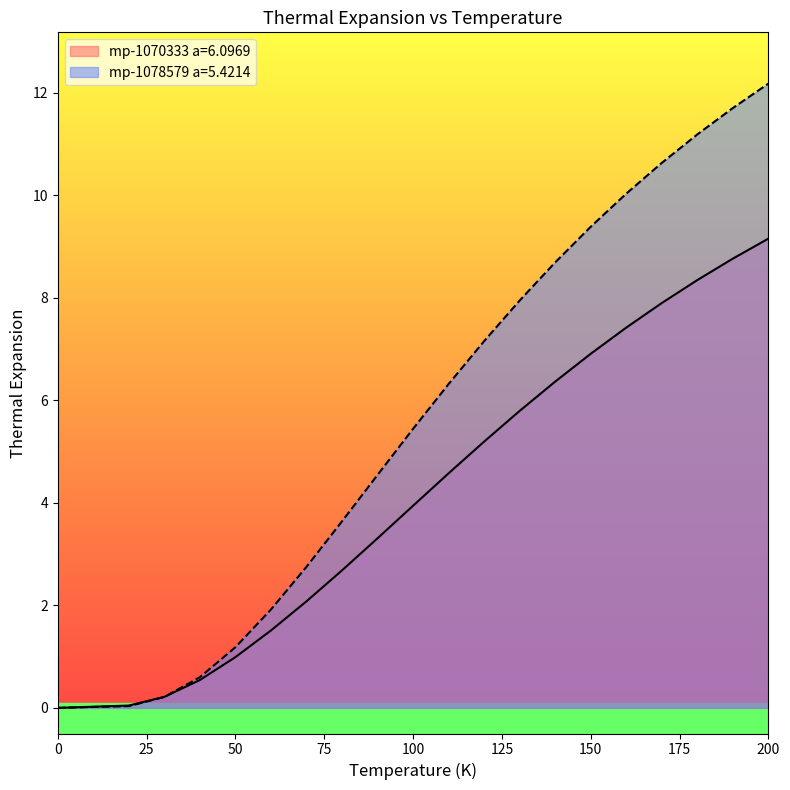

What is the difference between the mp-1070333 a=6.0969 values at 120.0 and 170.0?

2.7